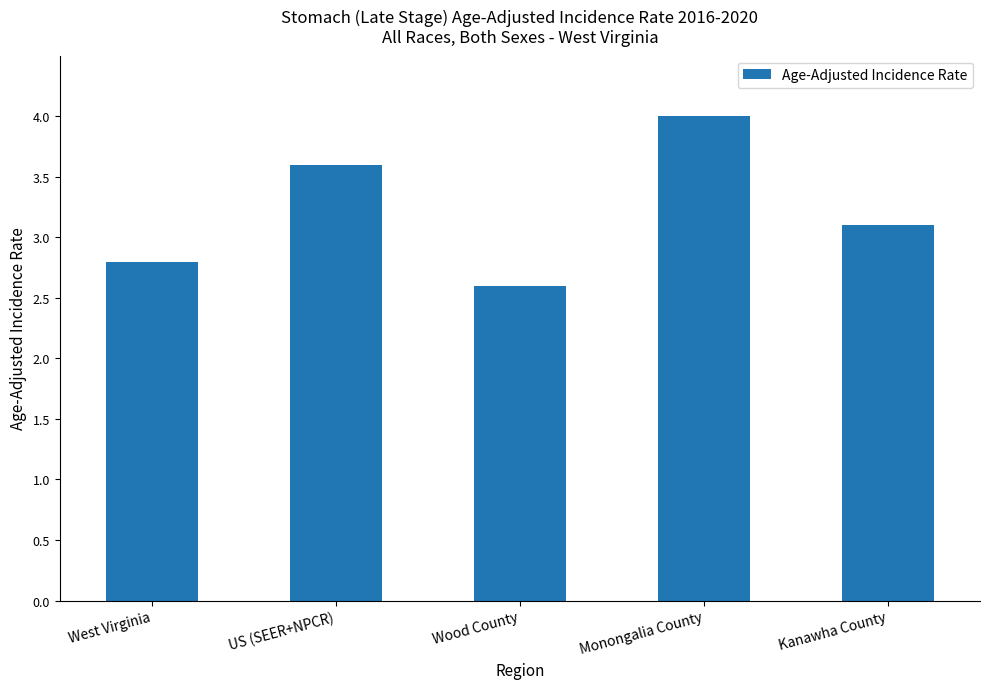

What is the approximate value at US (SEER+NPCR)?

3.6